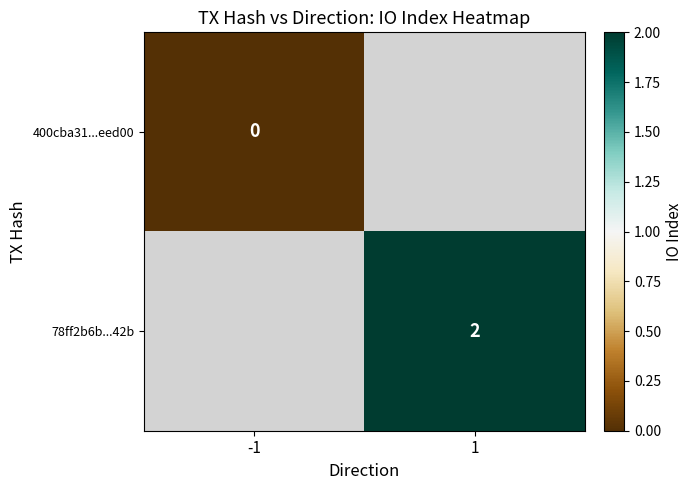

What is the maximum value shown in the chart?

2.0